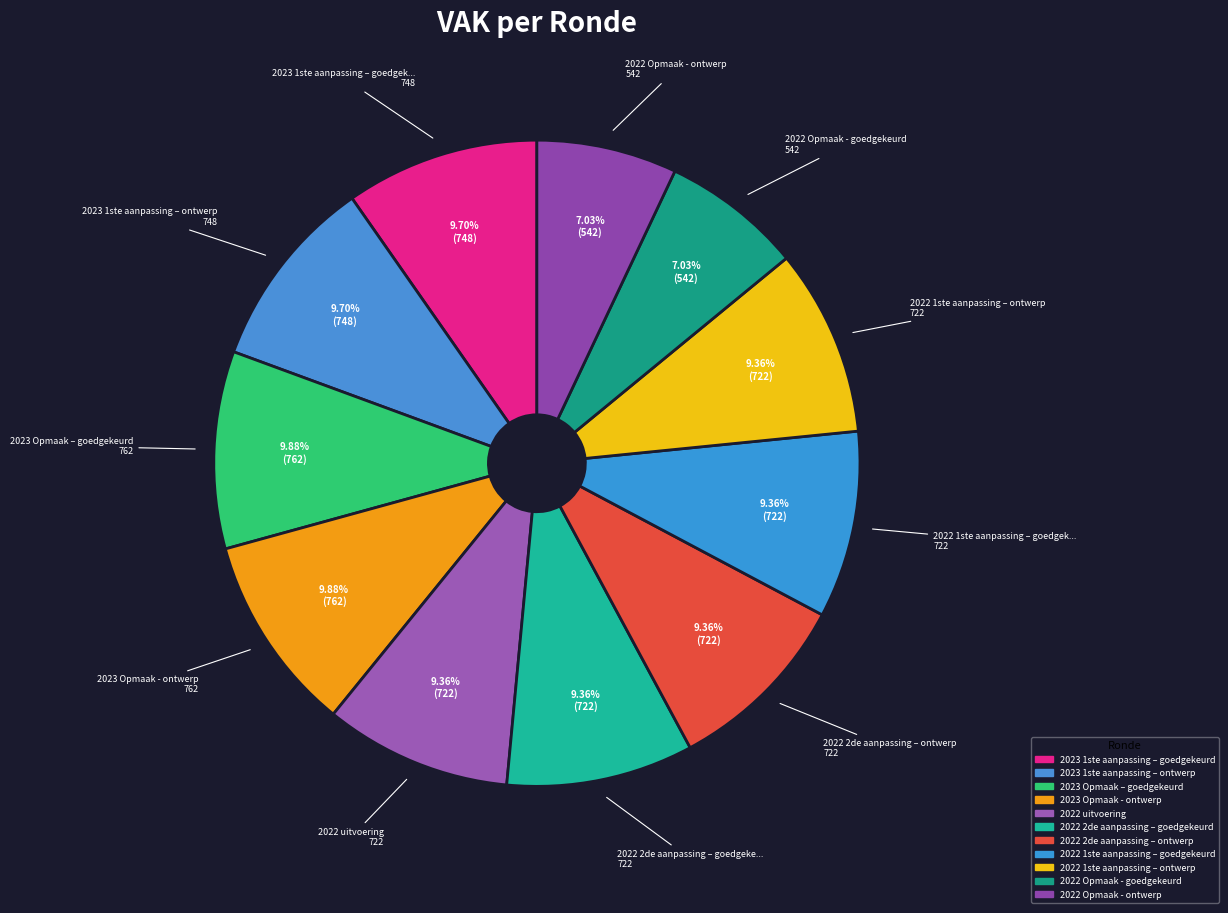

Count the number of slices in the pie.

11